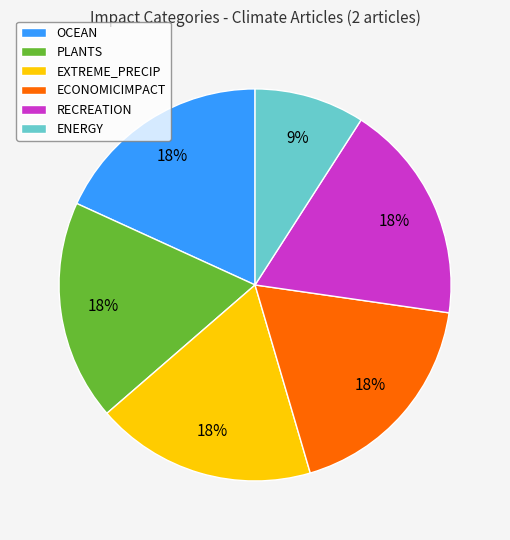

Is the sum of OCEAN and PLANTS greater than half?

No